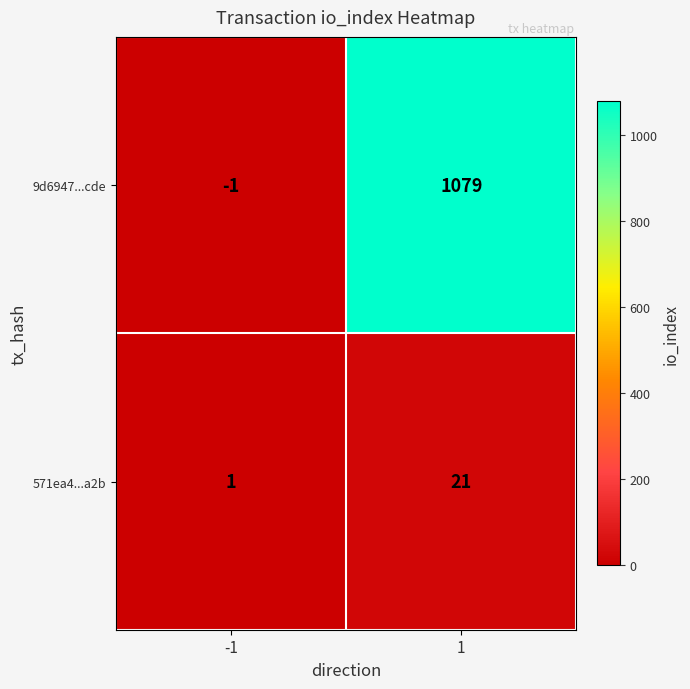

List the labels in order of 9d6947...cde value, smallest first.

-1, 1